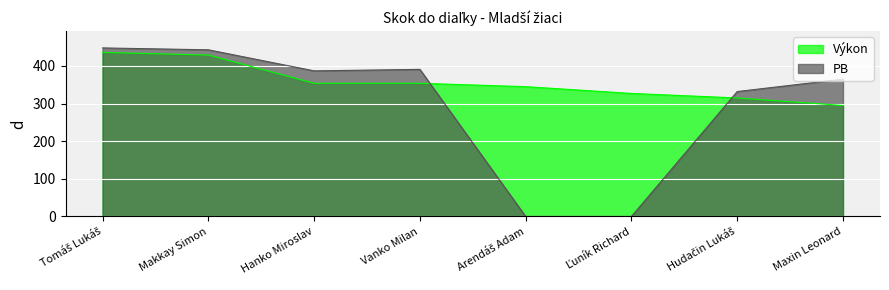

How many lines are shown in the chart?

2